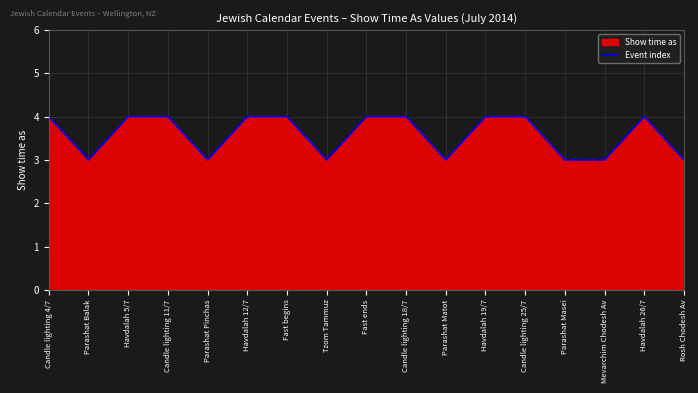

What is the label of the 1st point from the left?

Candle lighting 4/7